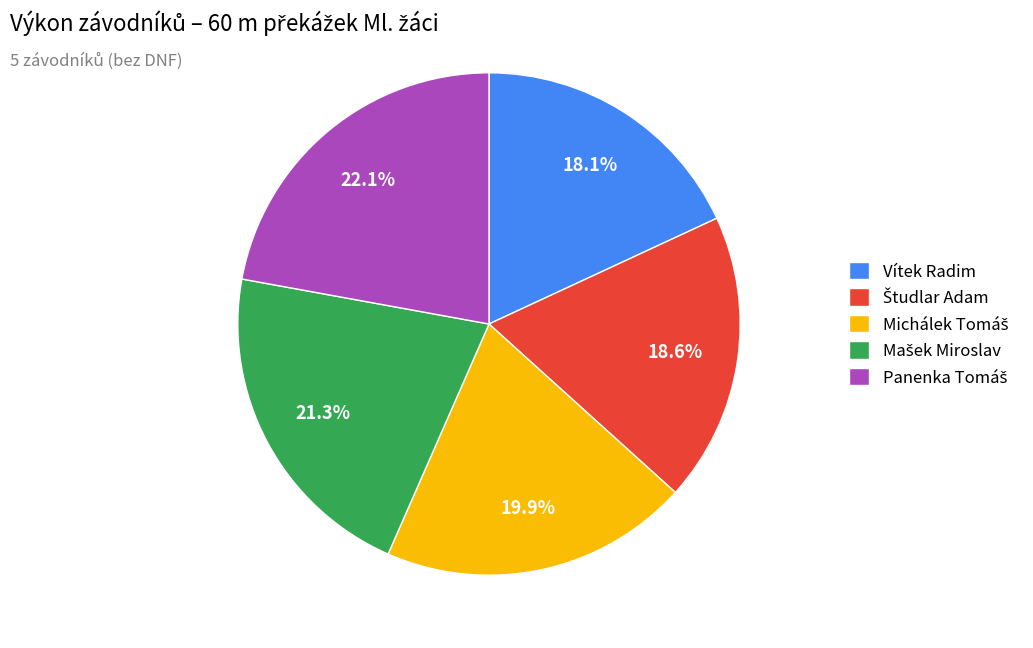

What percentage is NOT represented by Vítek Radim?

81.9%